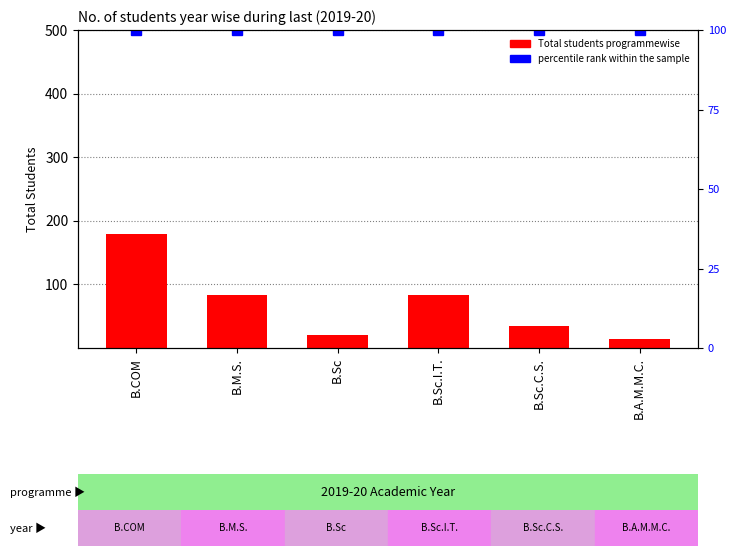

What is the label of the 4th bar from the left?

B.Sc.I.T.